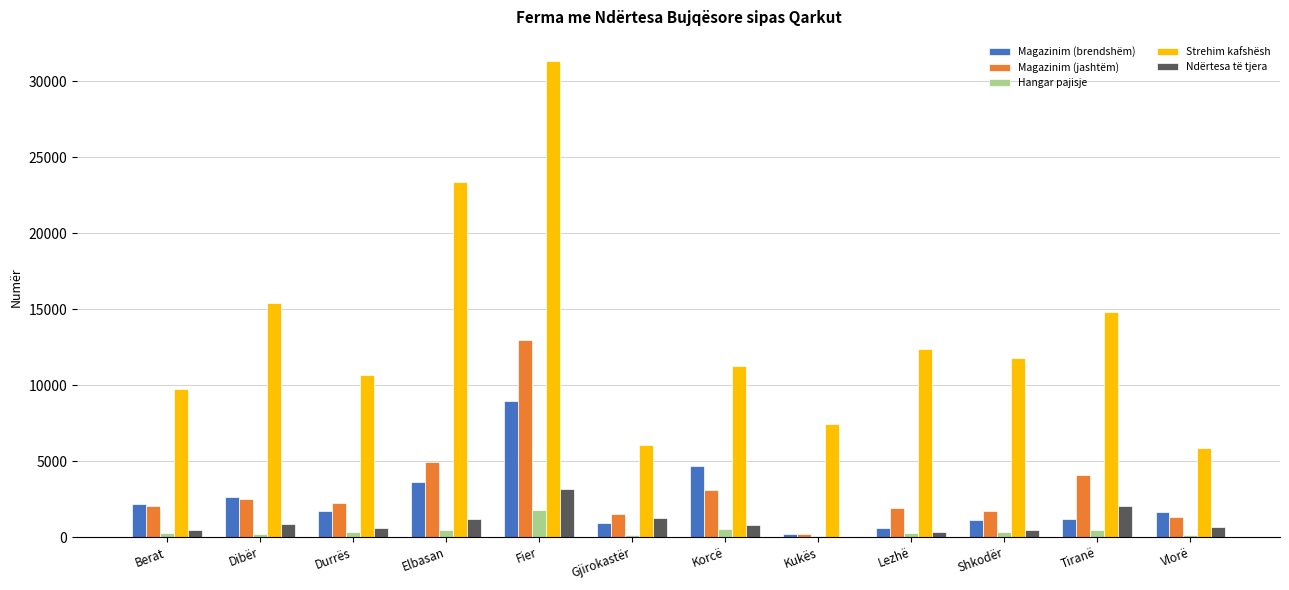

What are all the series names shown in the legend?

Magazinim (brendshëm), Magazinim (jashtëm), Hangar pajisje, Strehim kafshësh, Ndërtesa të tjera